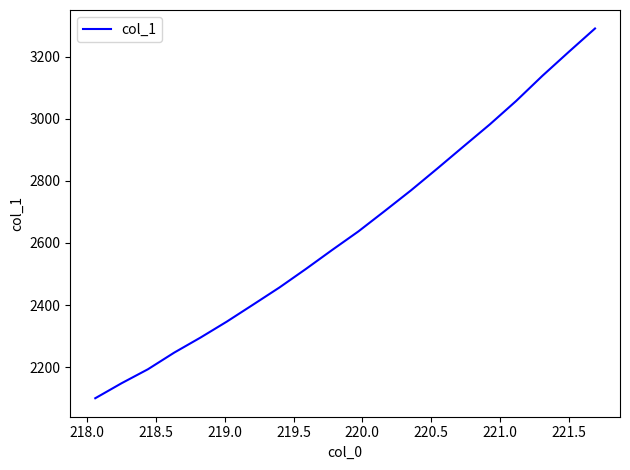

True or false: there are more than 0 points higher than both neighbors.

False